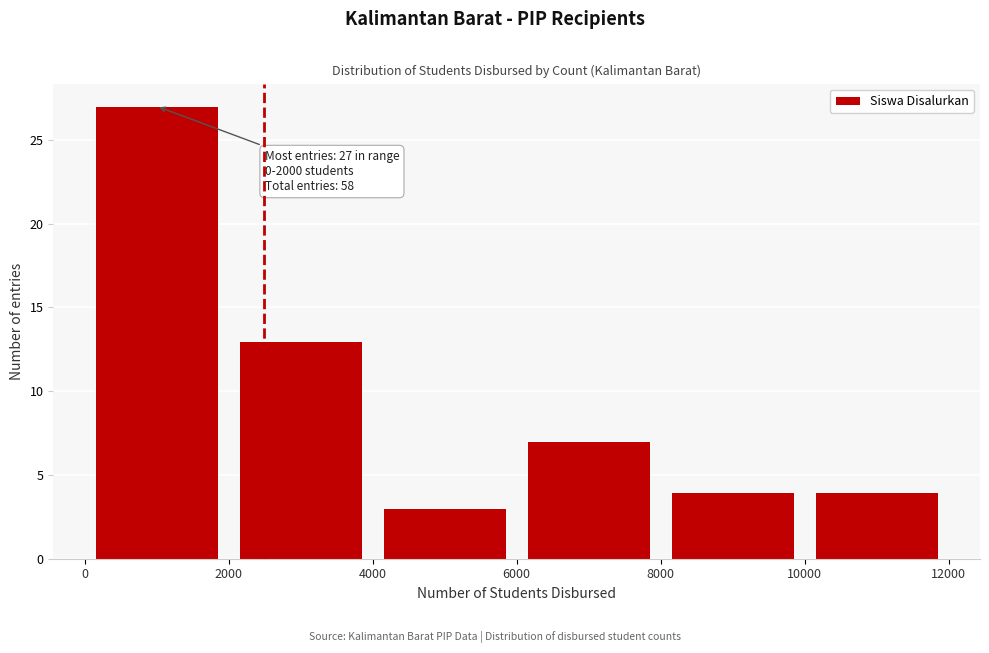

Over which range of the x-axis is the bar tallest?

0 to 2000